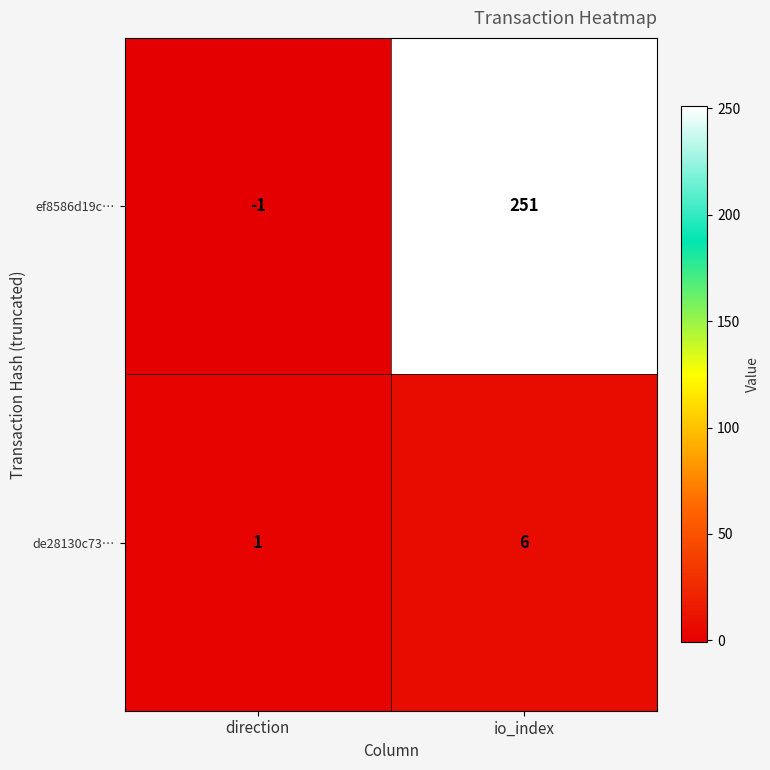

What is the difference between the de28130c73… values at direction and io_index?

5